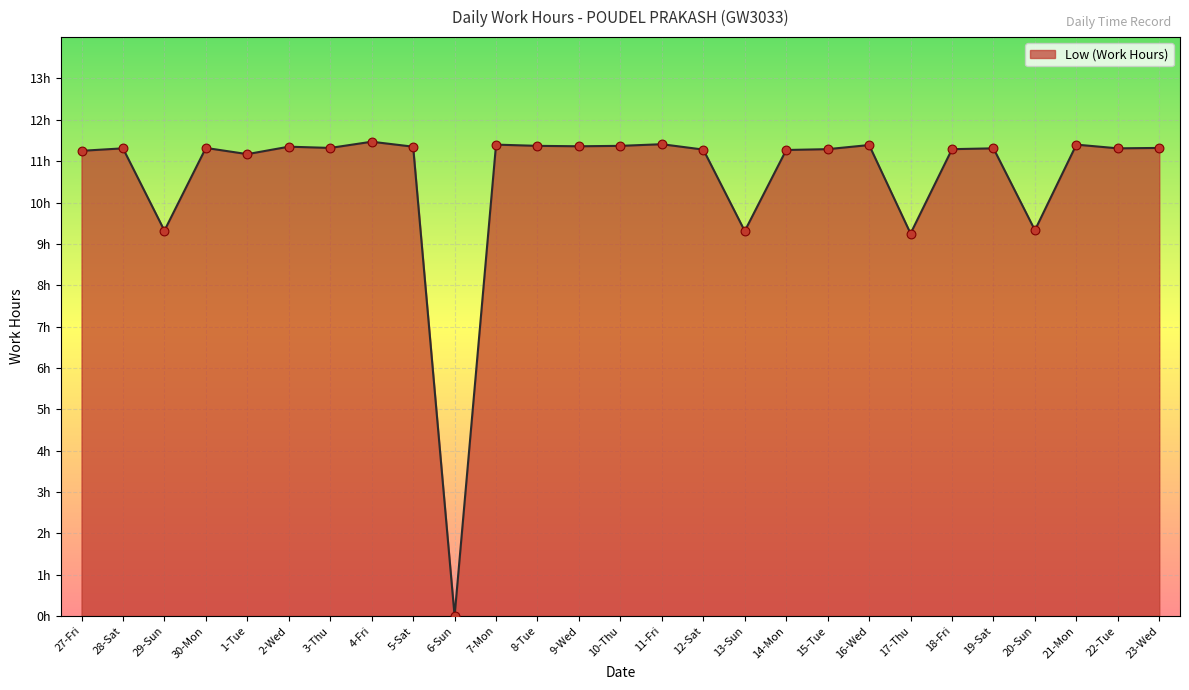

Between 22-Tue and 16-Wed, which is larger?

16-Wed